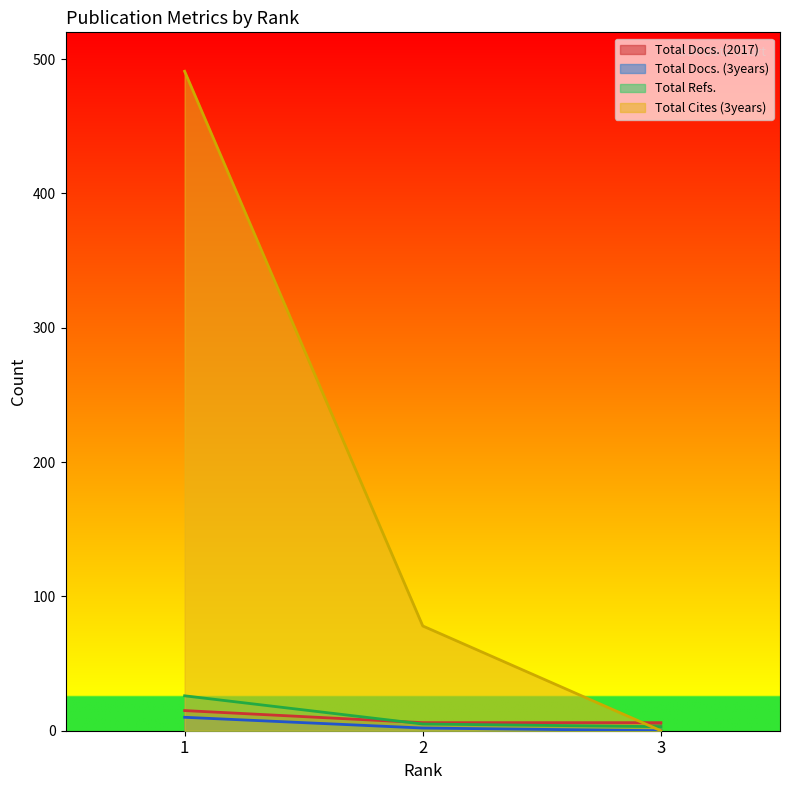

Reading left to right, list all the values displayed in this chart.

Total Docs. (2017): 1=15	2=6	3=6
Total Docs. (3years): 1=10	2=2	3=0
Total Refs.: 1=26	2=5	3=3
Total Cites (3years): 1=491	2=78	3=0